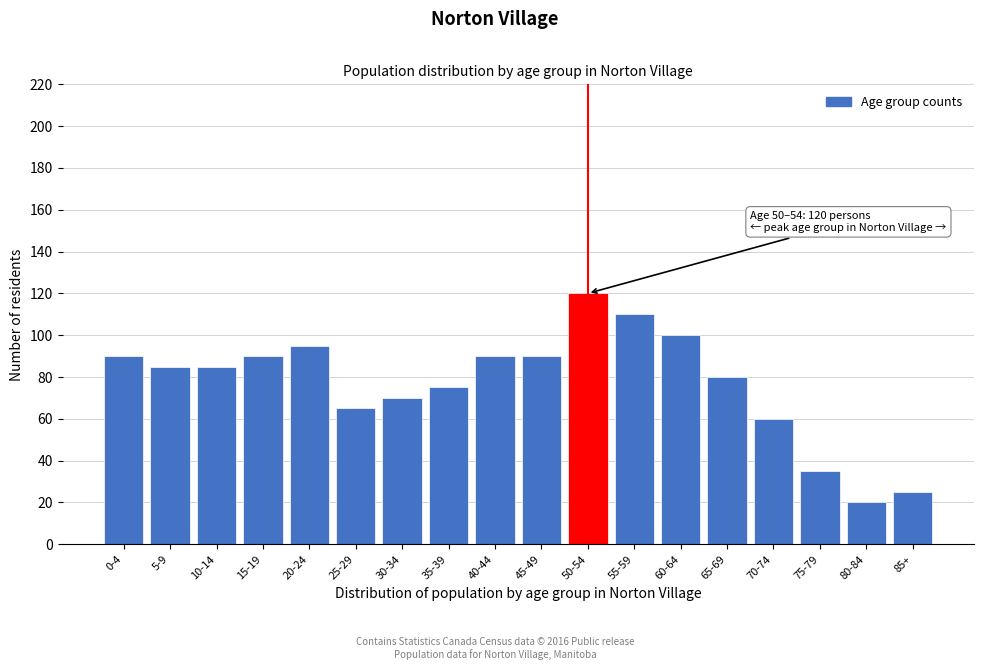

Reading left to right, what are all the values shown in this chart?

0-4=90	5-9=85	10-14=85	15-19=90	20-24=95	25-29=65	30-34=70	35-39=75	40-44=90	45-49=90	50-54=120	55-59=110	60-64=100	65-69=80	70-74=60	75-79=35	80-84=20	85+=25